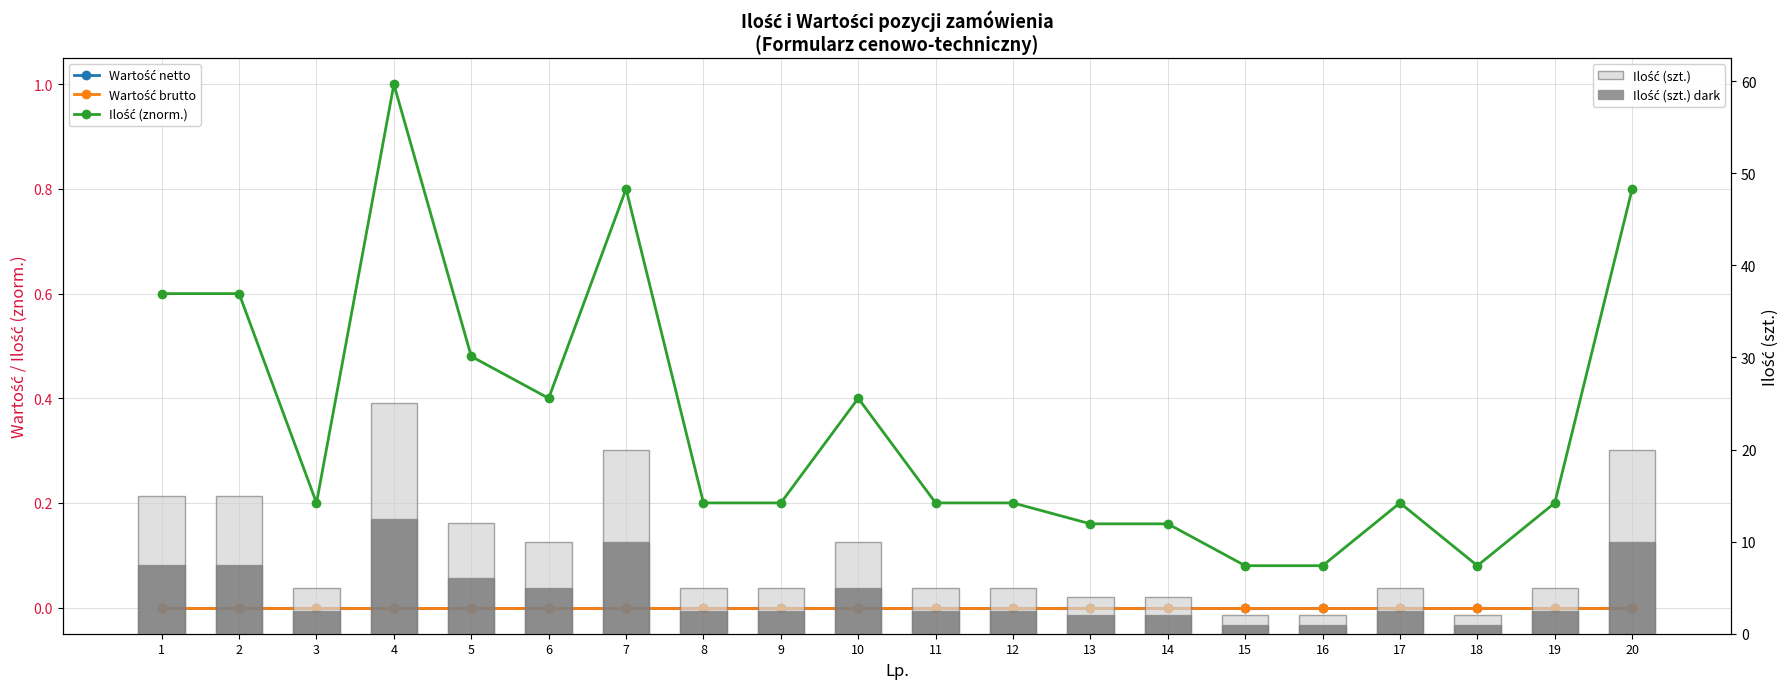

Rank the series by their maximum value, from highest to lowest.

Ilość (szt.), Ilość (szt.) dark, Ilość (znorm.), Wartość netto, Wartość brutto